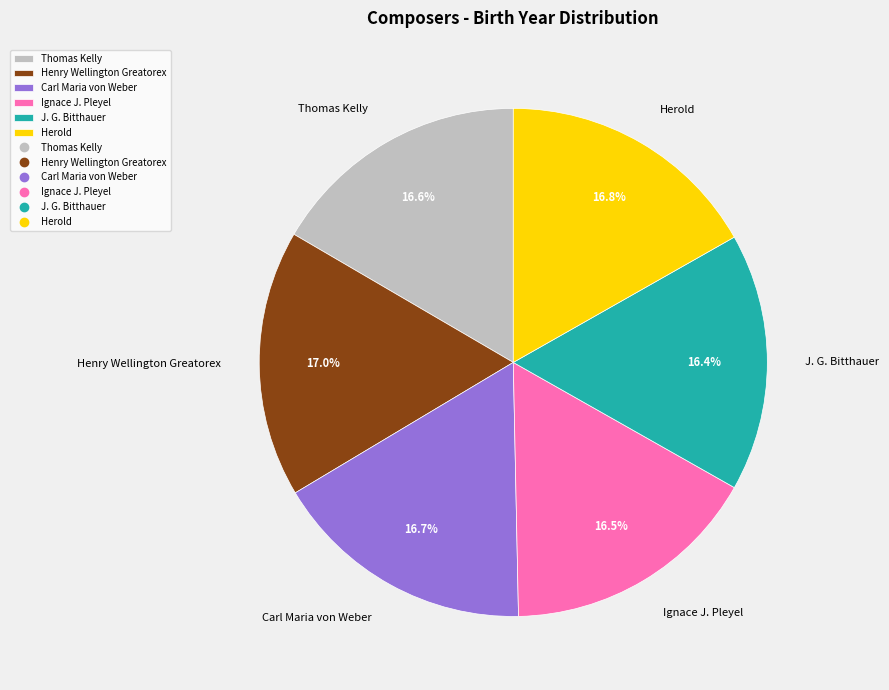

To the nearest percent, what is the difference between the largest and smallest slice percentages?

1%